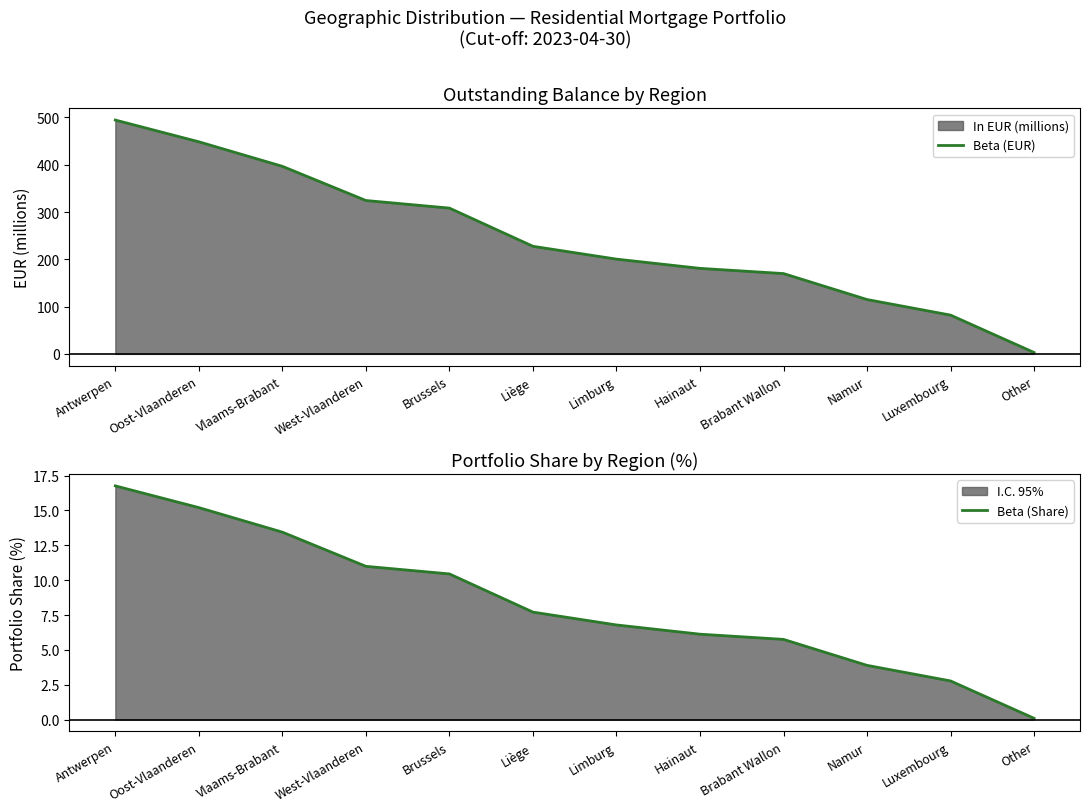

Reading left to right, extract all data points from this chart.

Beta (EUR): Antwerpen=494.5	Oost-Vlaanderen=448.6	Vlaams-Brabant=396.7	West-Vlaanderen=324.4	Brussels=308.3	Liège=227.5	Limburg=200.4	Hainaut=180.9	Brabant Wallon=169.9	Namur=115.0	Luxembourg=82.0	Other=3.0
Beta (Share): Antwerpen=16.8	Oost-Vlaanderen=15.2	Vlaams-Brabant=13.4	West-Vlaanderen=11.0	Brussels=10.4	Liège=7.7	Limburg=6.8	Hainaut=6.1	Brabant Wallon=5.8	Namur=3.9	Luxembourg=2.8	Other=0.1